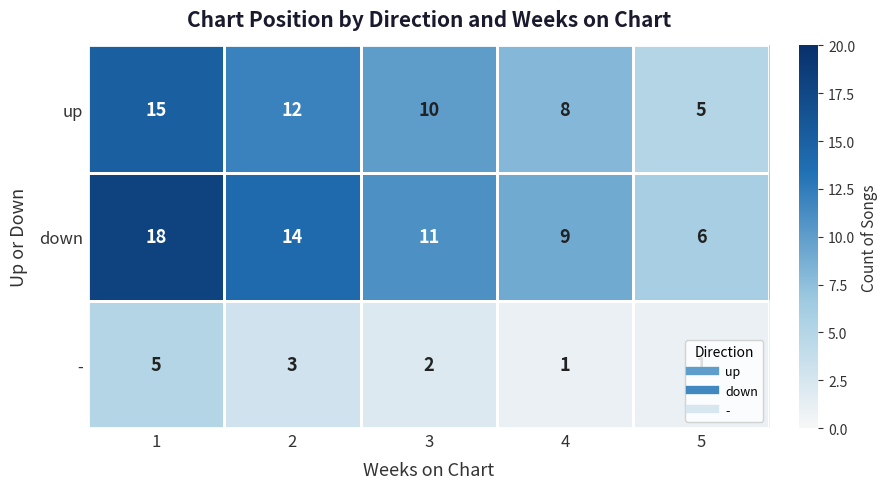

Count the number of categories in the chart.

5